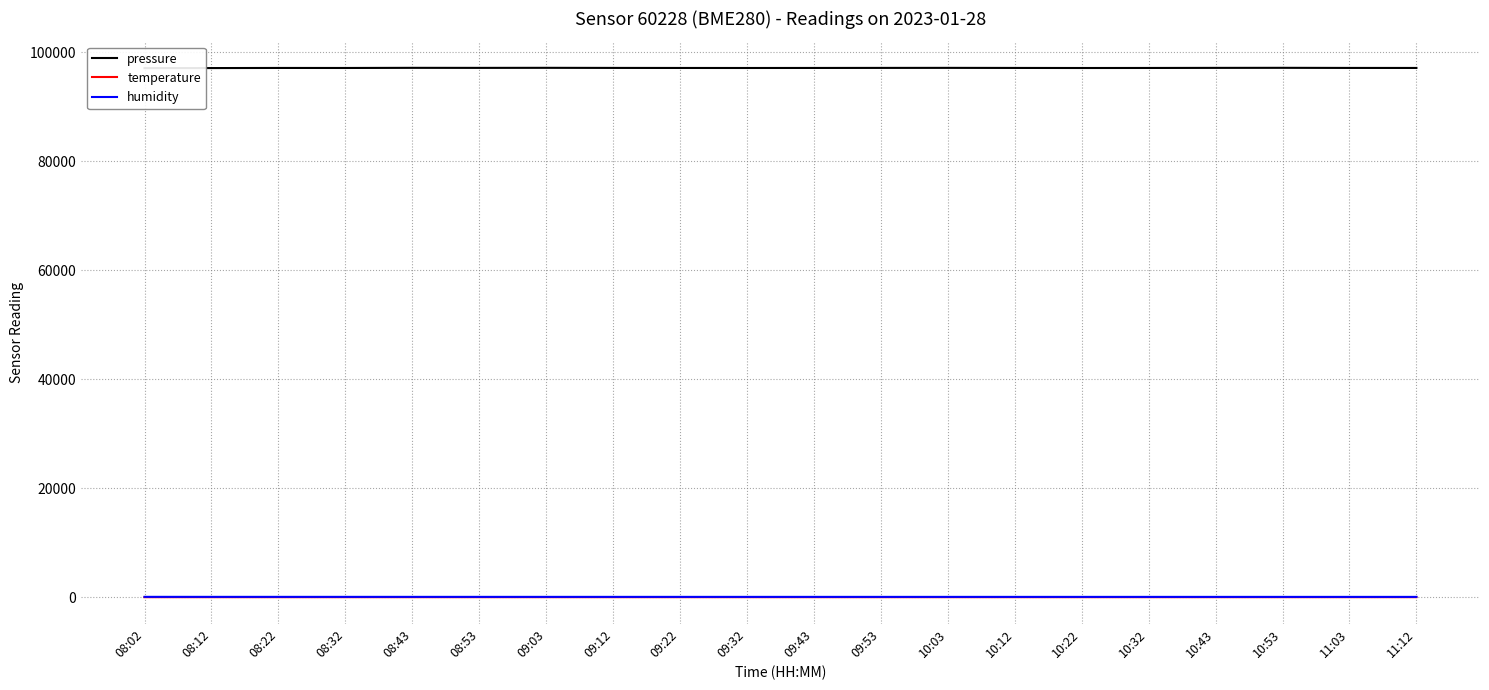

Reading left to right, transcribe all the data shown in this chart.

pressure: 08:02=97063.9	08:12=97075.4	08:22=97095.5	08:32=97090.9	08:43=97116.8	08:53=97109.6	09:03=97120.0	09:12=97102.8	09:22=97093.0	09:32=97088.5	09:43=97095.0	09:53=97105.0	10:03=97112.0	10:12=97098.0	10:22=97086.0	10:32=97093.0	10:43=97110.0	10:53=97120.0	11:03=97100.0	11:12=97095.0
temperature: 08:02=2.3	08:12=3.1	08:22=3.6	08:32=3.7	08:43=3.8	08:53=3.9	09:03=4.0	09:12=4.0	09:22=4.0	09:32=4.1	09:43=4.2	09:53=4.2	10:03=4.2	10:12=4.3	10:22=4.3	10:32=4.4	10:43=4.4	10:53=4.4	11:03=4.5	11:12=4.5
humidity: 08:02=62.6	08:12=60.7	08:22=59.8	08:32=59.5	08:43=58.9	08:53=58.1	09:03=58.1	09:12=57.9	09:22=57.2	09:32=56.9	09:43=56.6	09:53=56.3	10:03=56.0	10:12=55.7	10:22=55.5	10:32=55.3	10:43=55.1	10:53=54.9	11:03=54.7	11:12=54.5